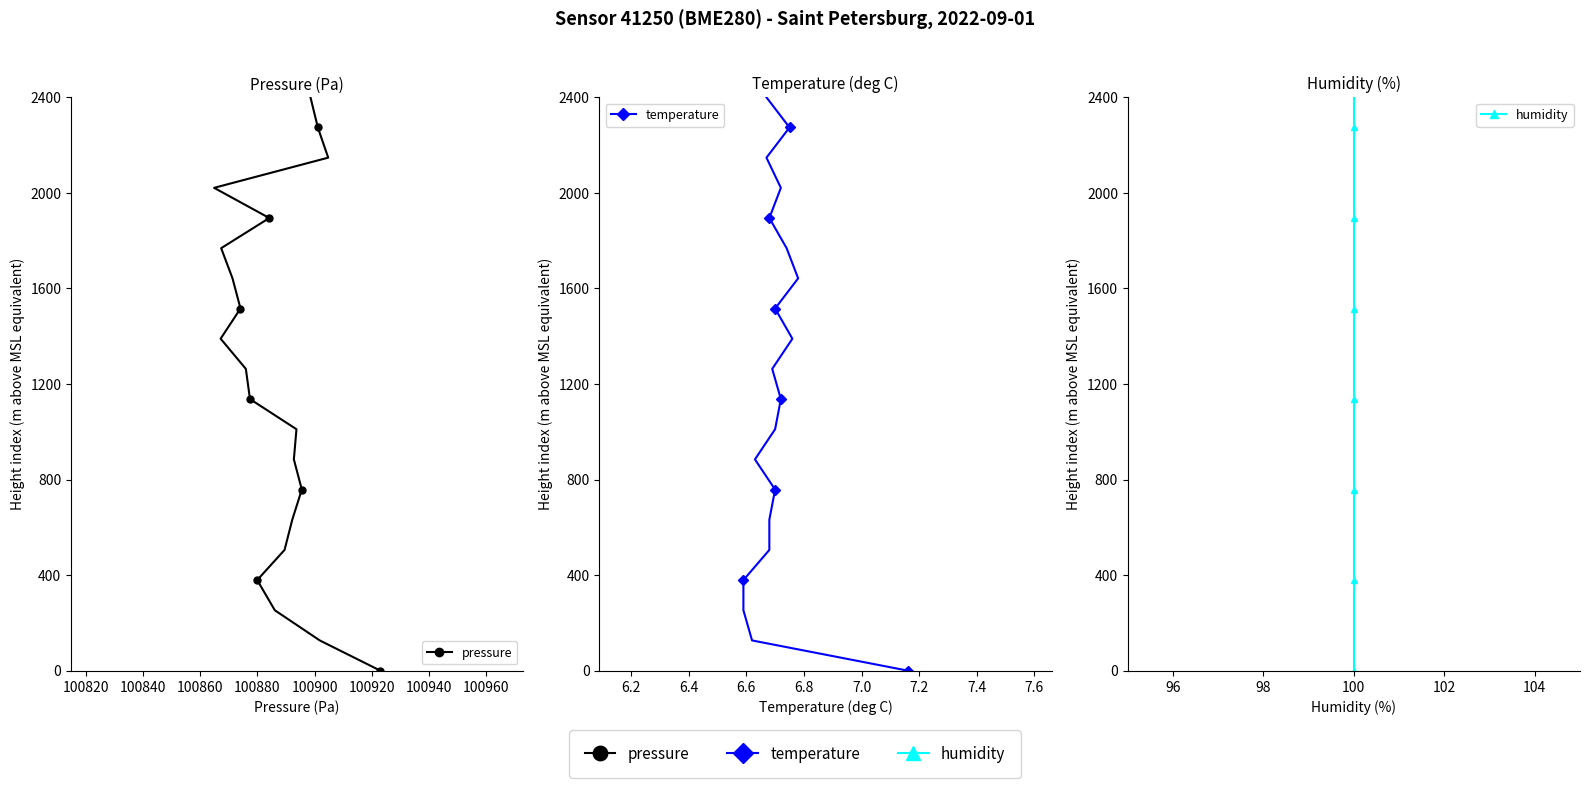

What is the difference between the second highest and second lowest values in the humidity series?

2147.4